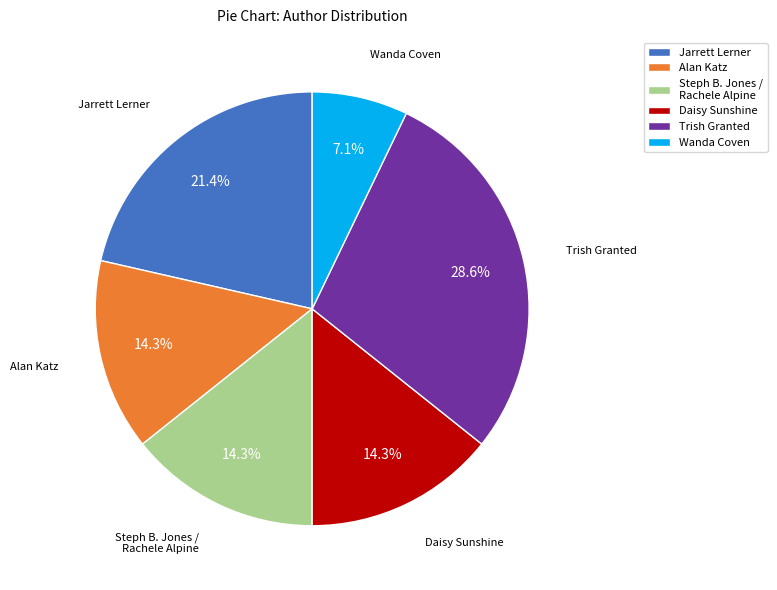

Does any single category account for the majority?

No